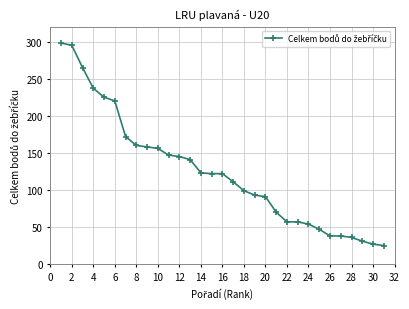

What is the maximum value shown in the chart?

298